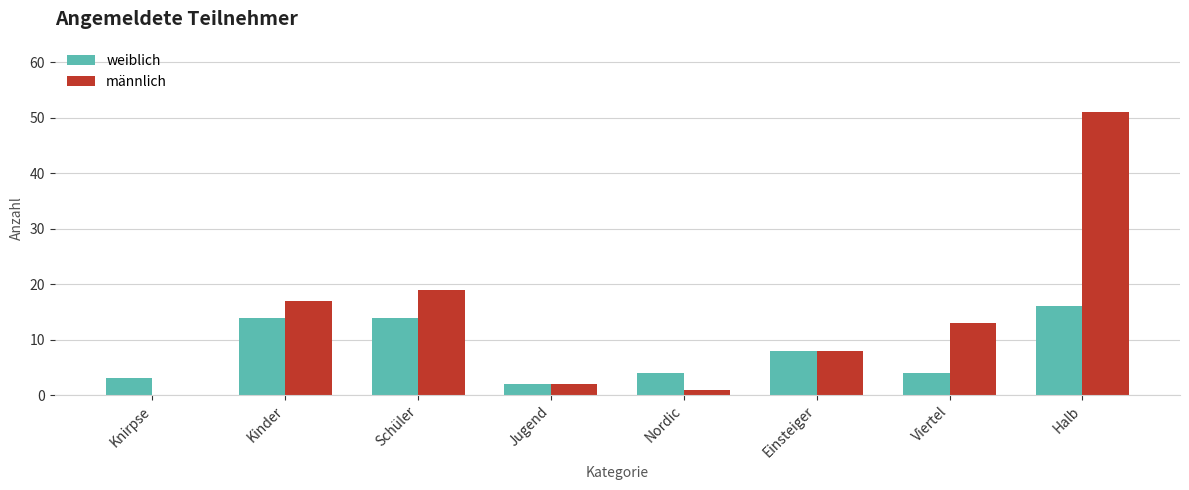

Which label corresponds to the largest value in the chart?

Halb